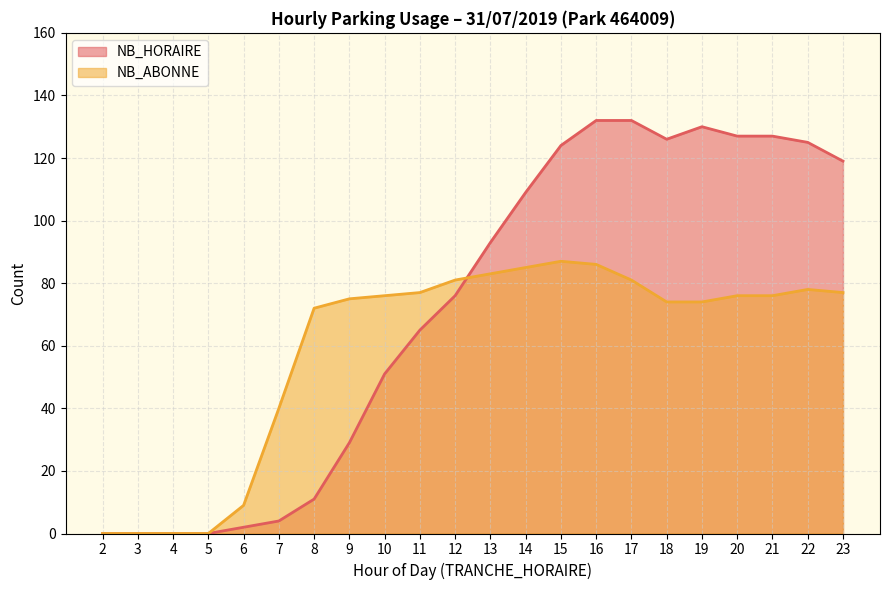

At which label does NB_ABONNE first exceed 76?

11